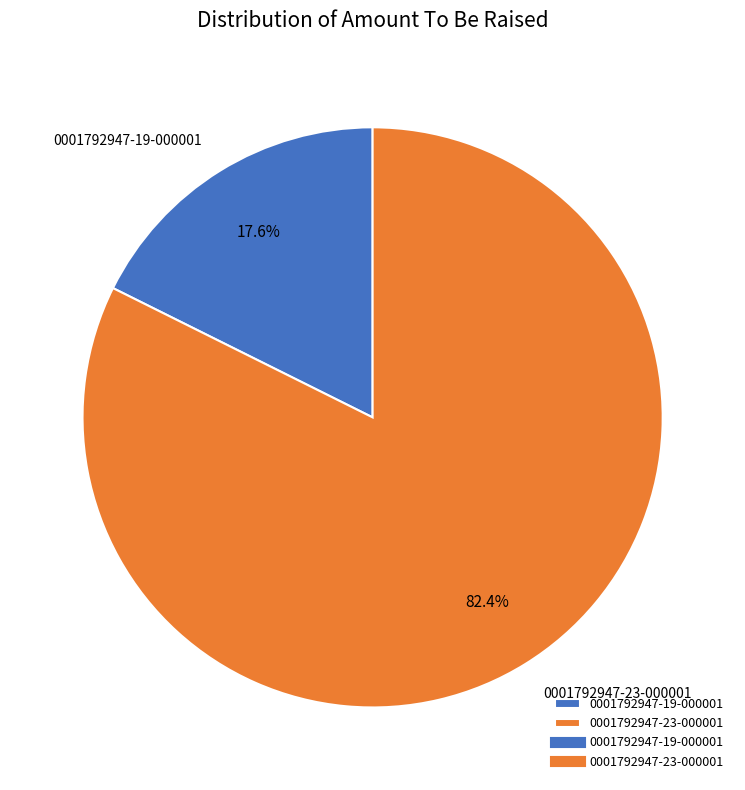

To the nearest percent, what is the average slice percentage?

50%